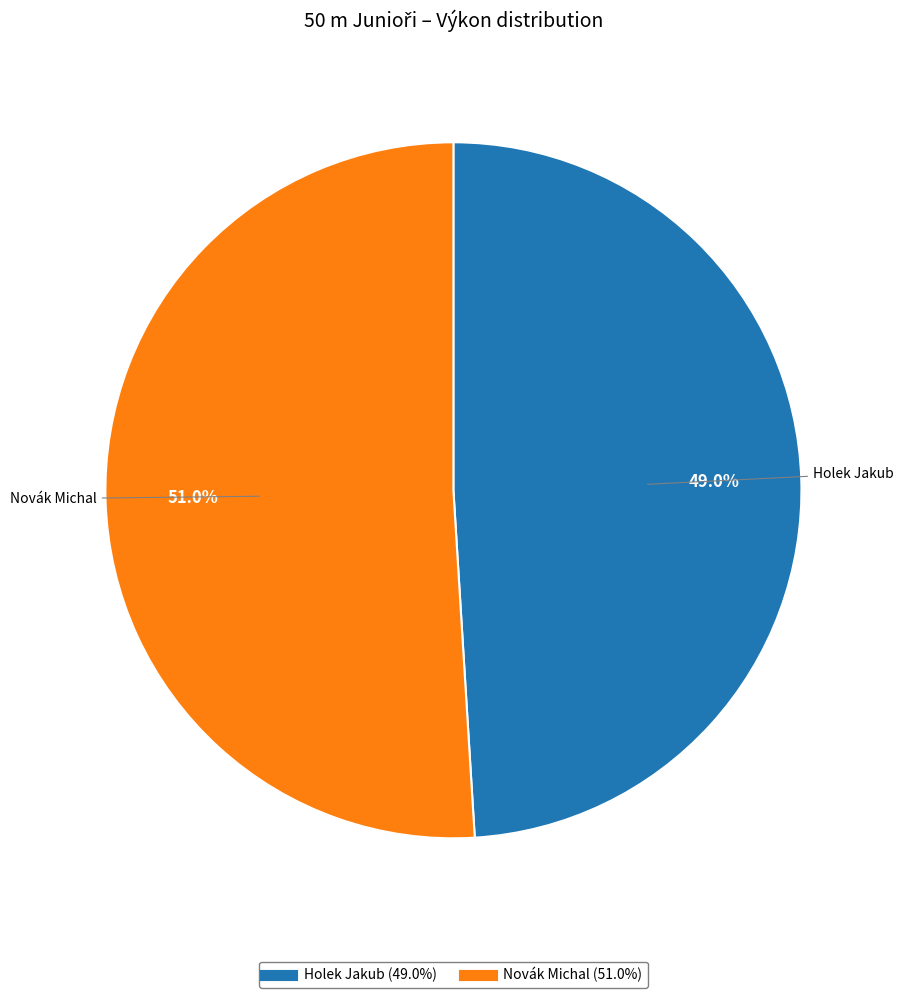

Count the number of slices in the pie.

2